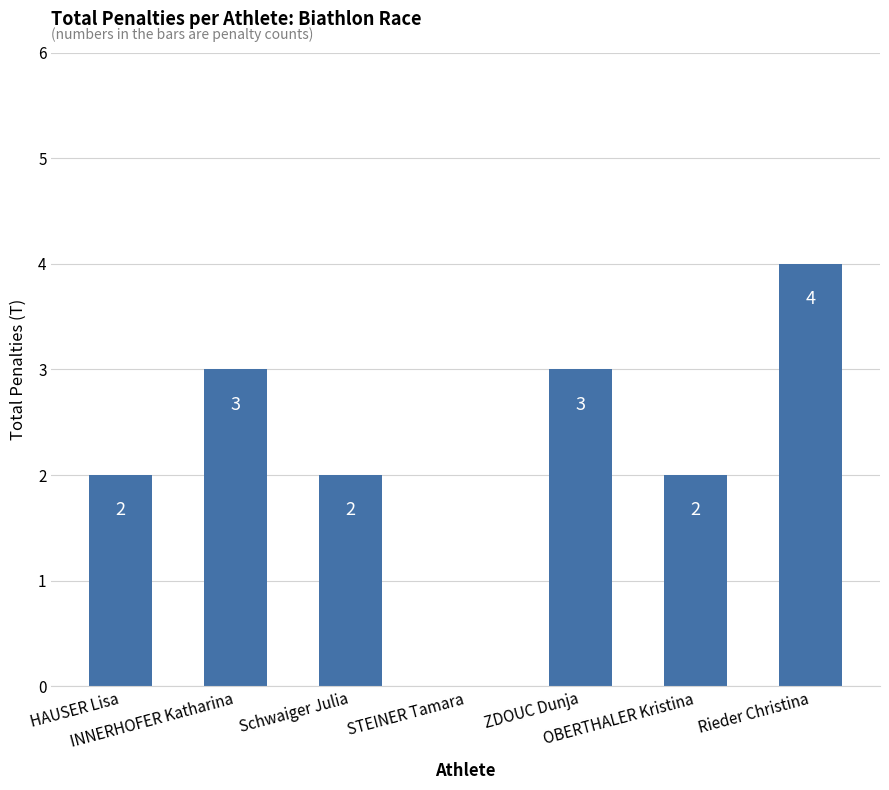

What is the maximum value shown in the chart?

4